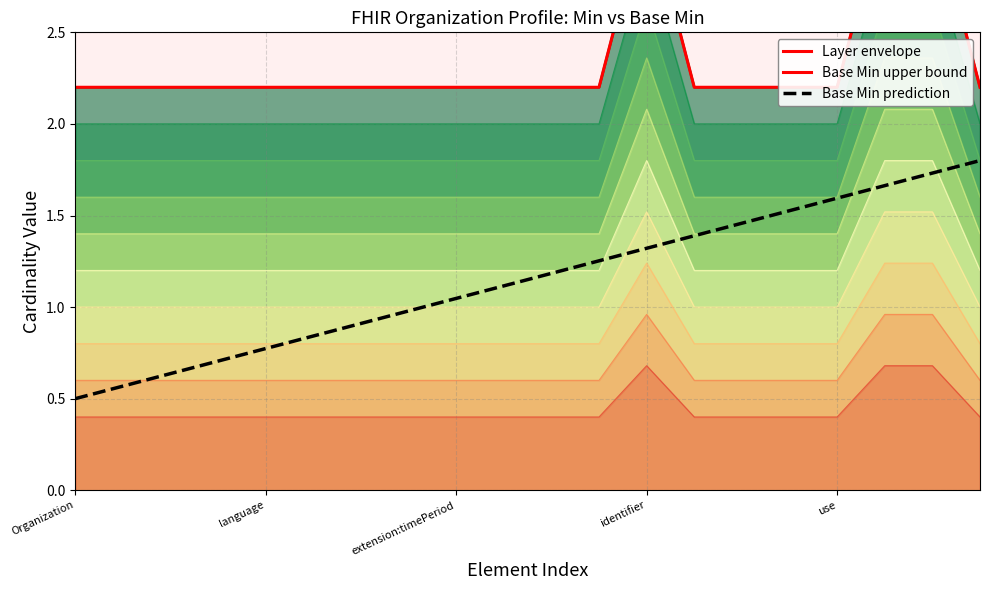

How many lines are shown in the chart?

2